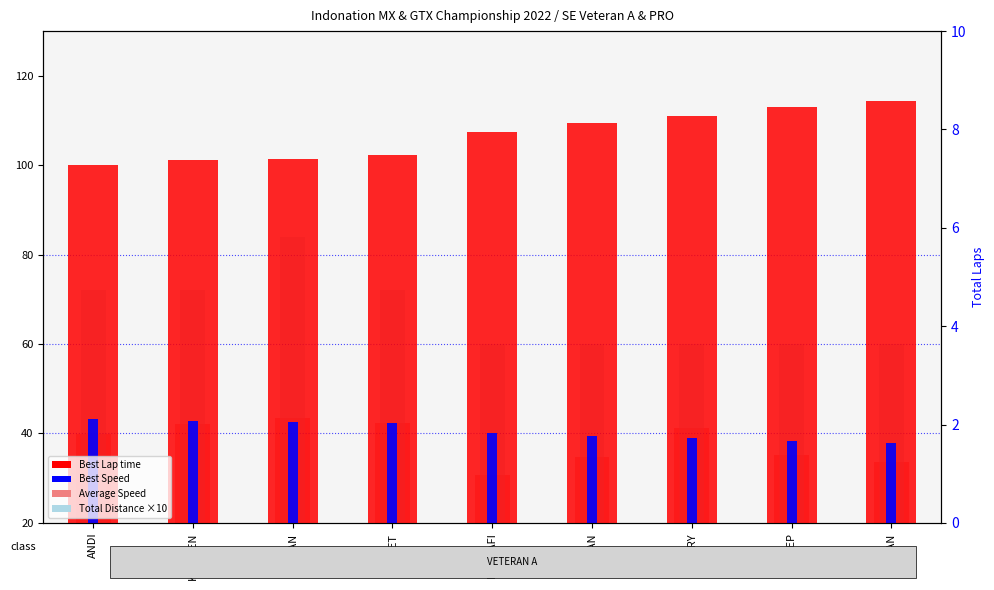

Which series changed the most between ANDI and RIDWAN?

Total Distance ×10